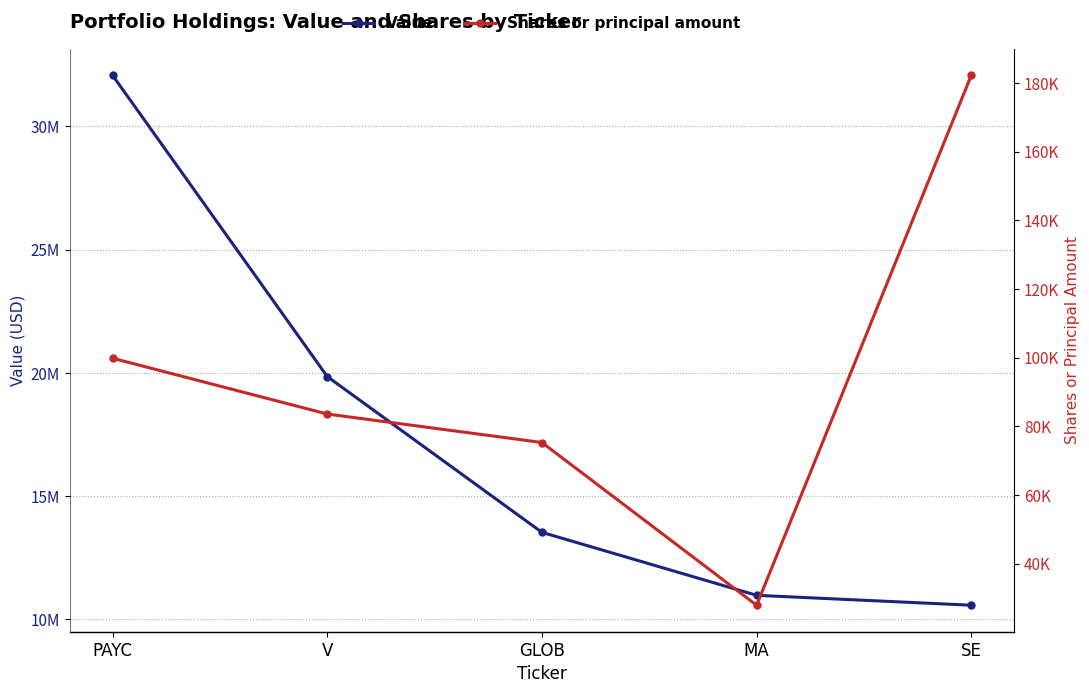

Which has a higher value, SE or GLOB?

GLOB